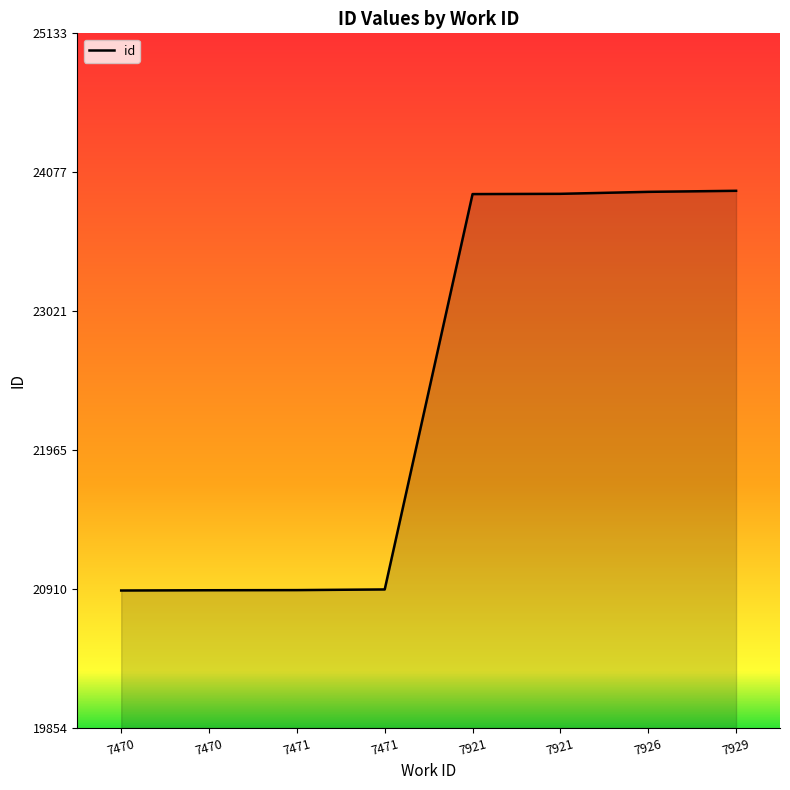

List the labels in order of value, largest first.

7929, 7926, 7921, 7921, 7471, 7471, 7470, 7470